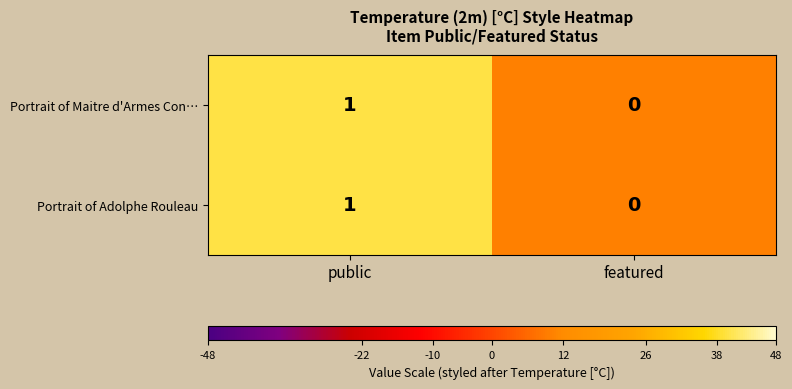

Rank the categories by Portrait of Maitre d'Armes Con… value from lowest to highest.

featured, public